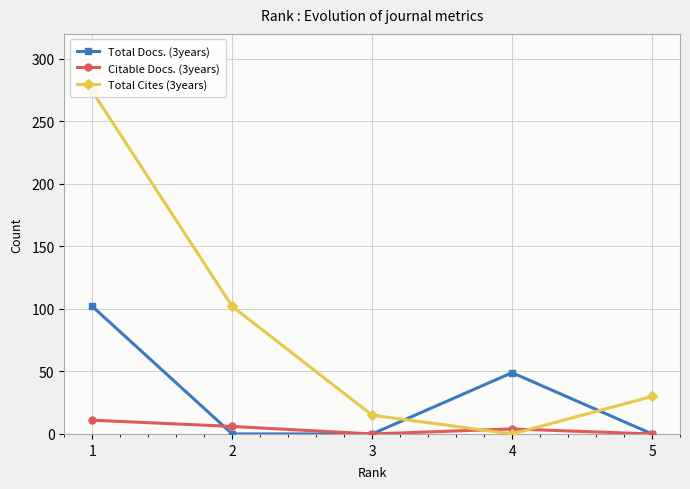

True or false: Total Docs. (3years) has more than 2 points higher than both neighbors.

False